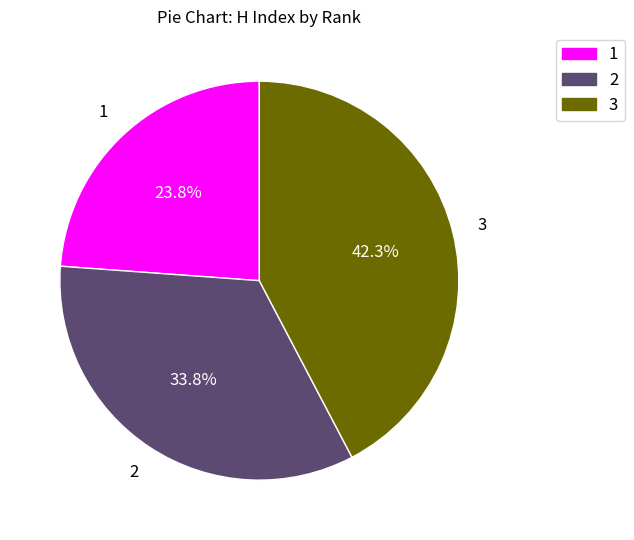

Is 3 the majority of the pie?

No